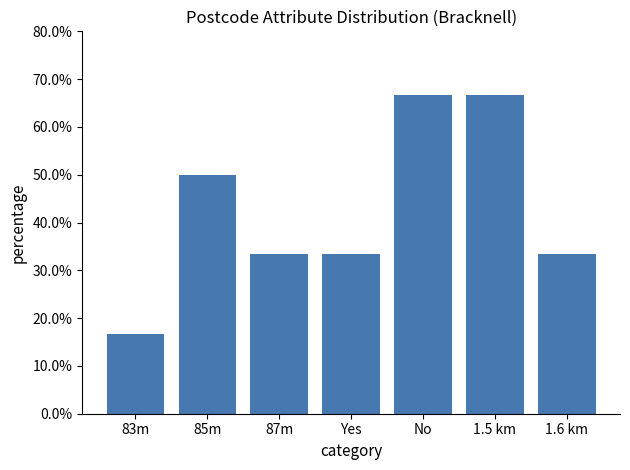

The chart shows a value of 0.7 at No. True or false?

True